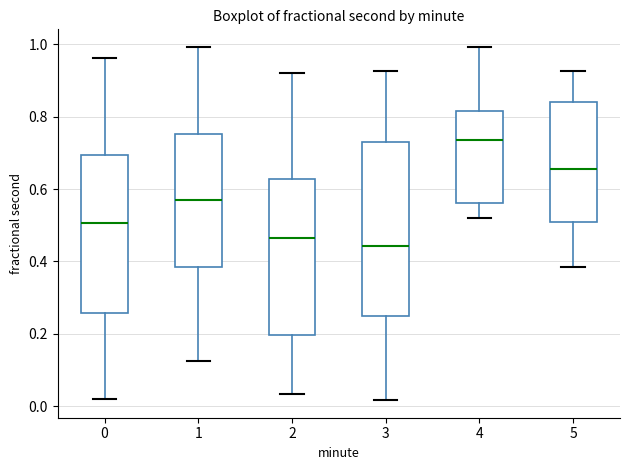

Reading left to right, transcribe this box plot: for each box, give where its median line is, the range the box spans, and where its two whiskers end, as read against the y-axis. The values are not printed on the chart, so give them approximately, as read against the axis.

0: median 0.50, box 0.26 to 0.70, whiskers 0.02 to 0.96
1: median 0.56, box 0.38 to 0.76, whiskers 0.12 to 1.00
2: median 0.46, box 0.20 to 0.62, whiskers 0.04 to 0.92
3: median 0.44, box 0.24 to 0.72, whiskers 0.02 to 0.92
4: median 0.74, box 0.56 to 0.82, whiskers 0.52 to 1.00
5: median 0.66, box 0.50 to 0.84, whiskers 0.38 to 0.92